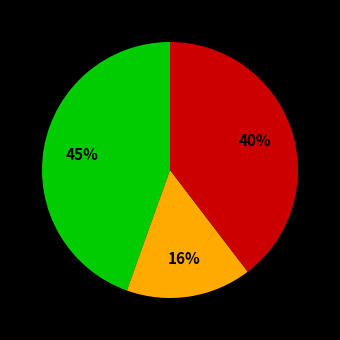

To the nearest percent, what is the average slice percentage?

33%